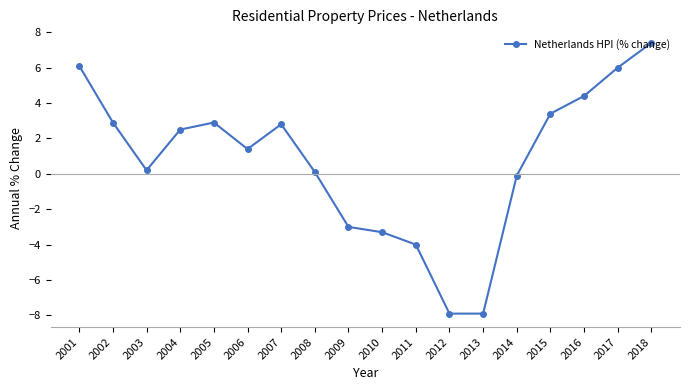

What is the minimum value shown in the chart?

-7.9